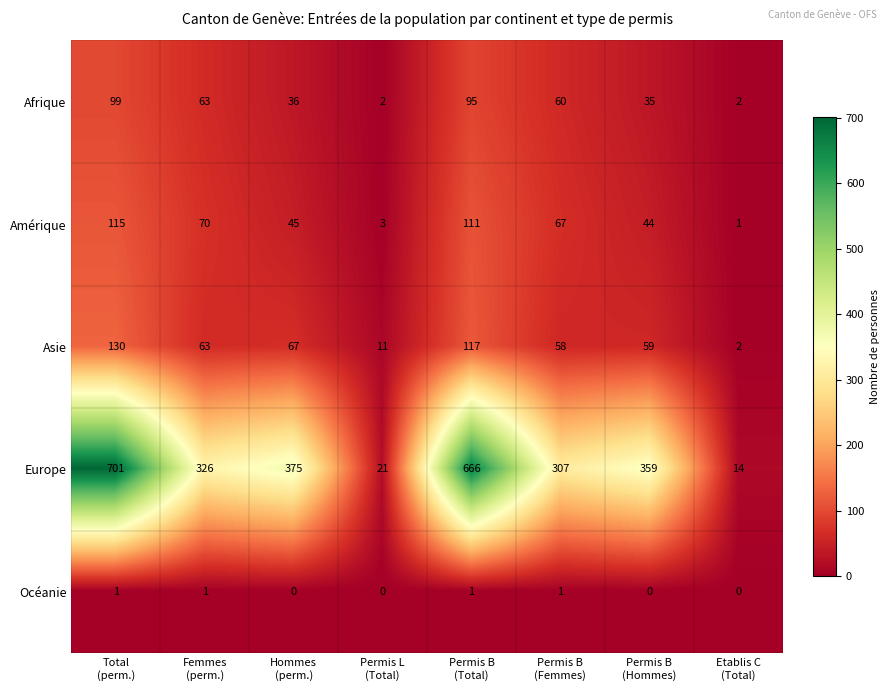

How many Océanie values are between 0 and 1?

8